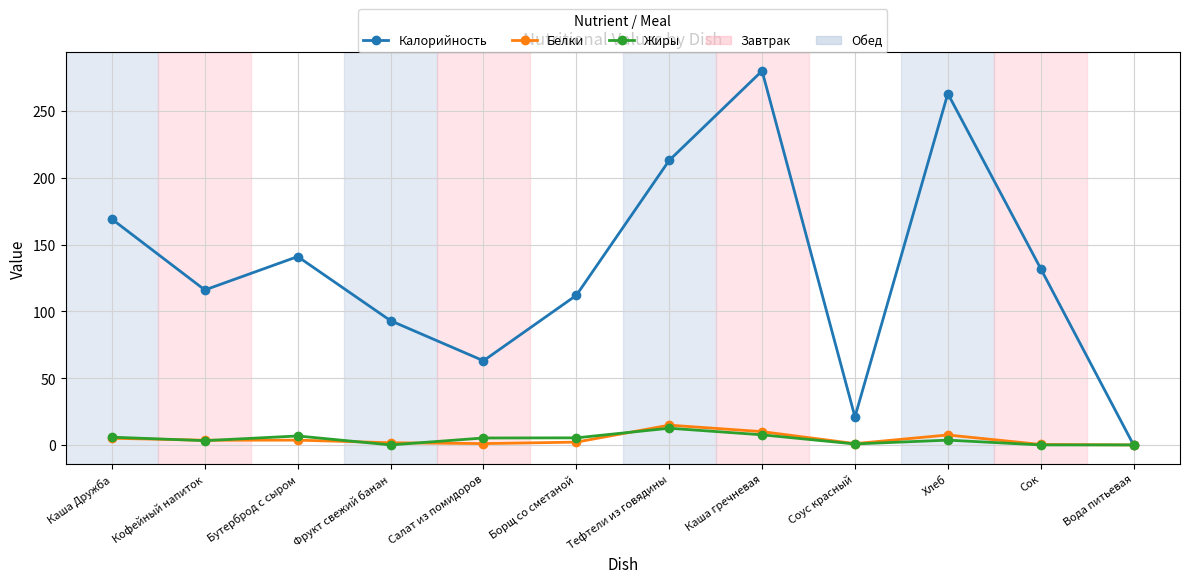

Is it true that Калорийность equals 32.4 at Соус красный?

False